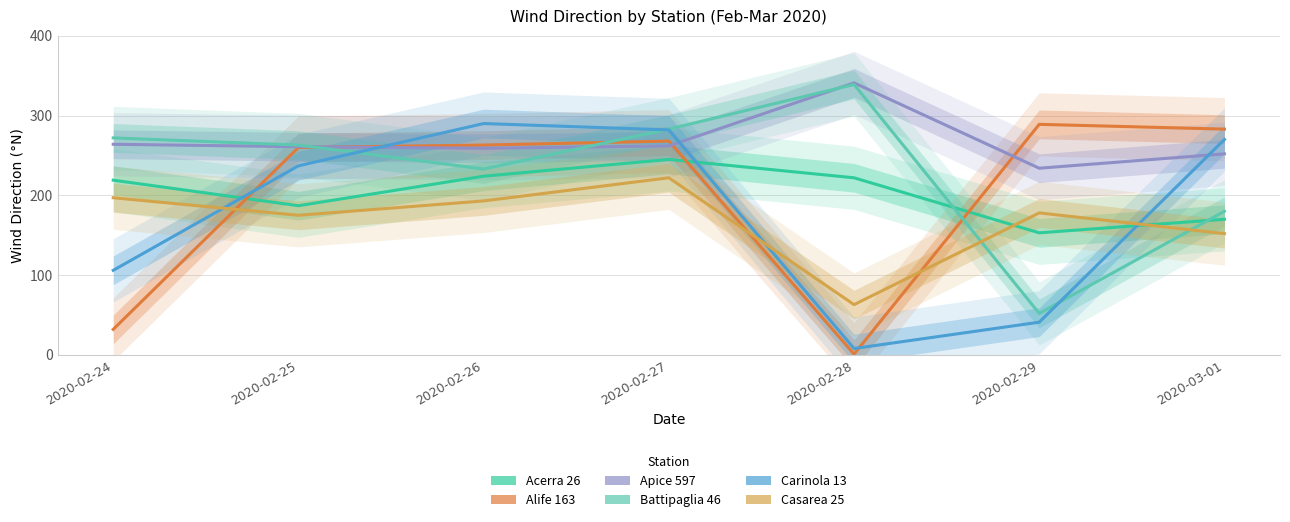

What is the value of the Acerra 26 point at the 5th from the left?

222